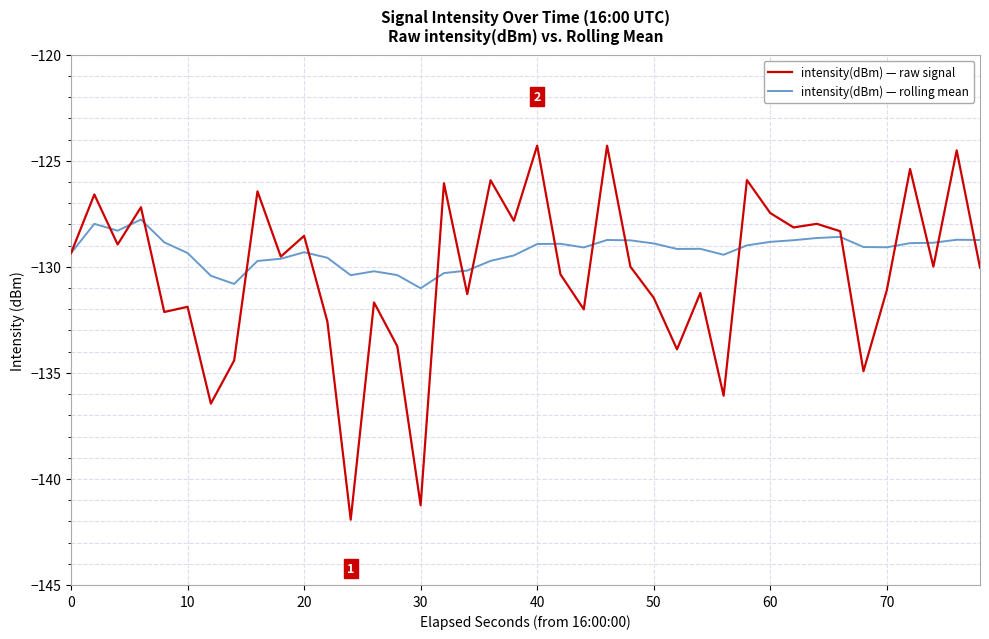

What are all the series names shown in the legend?

intensity(dBm) — raw signal, intensity(dBm) — rolling mean